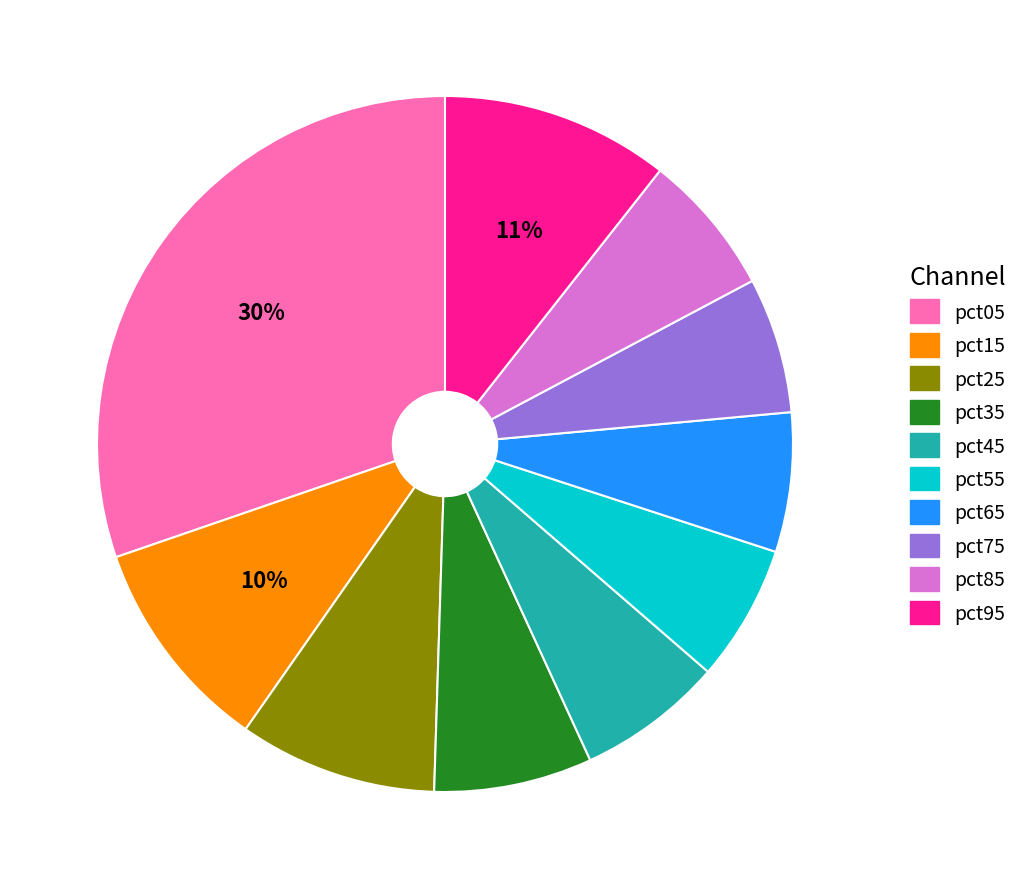

The pct75 slice represents 1% of the pie. True or false?

False